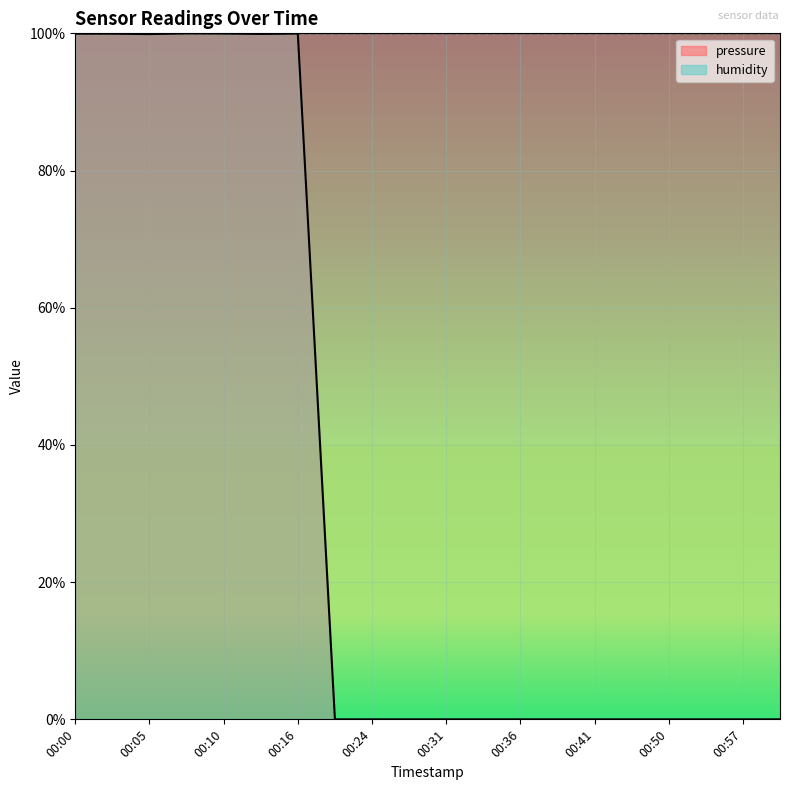

How many lines are shown in the chart?

2